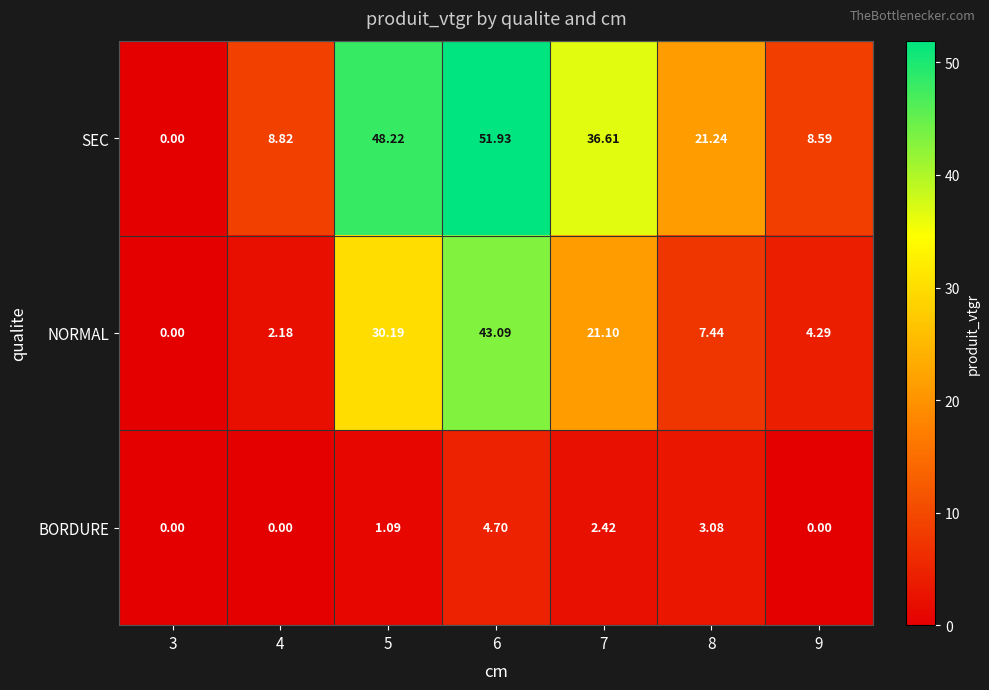

List the series in order of their overall mean, lowest first.

BORDURE, NORMAL, SEC